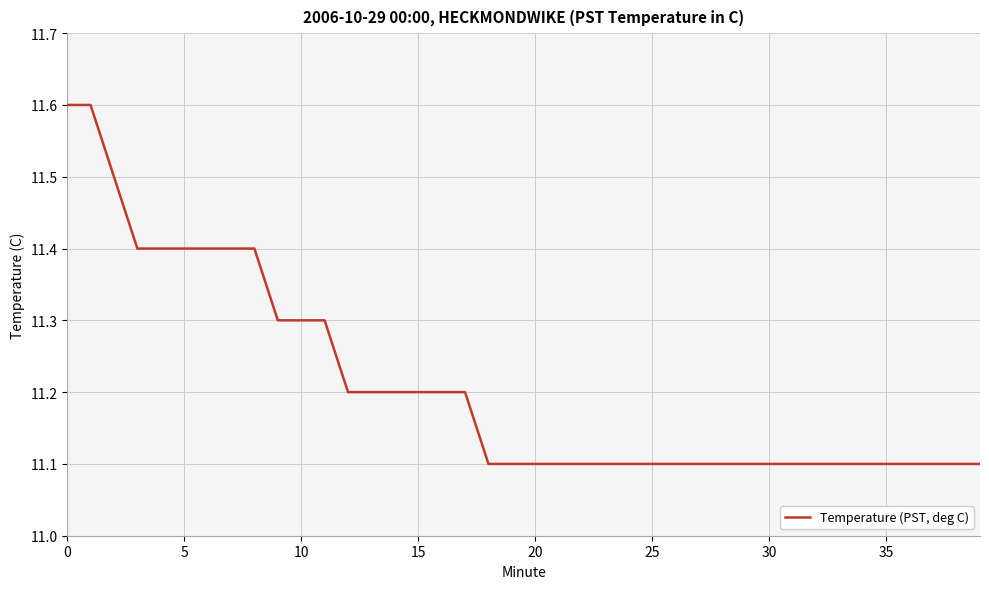

What is the minimum value shown in the chart?

11.1